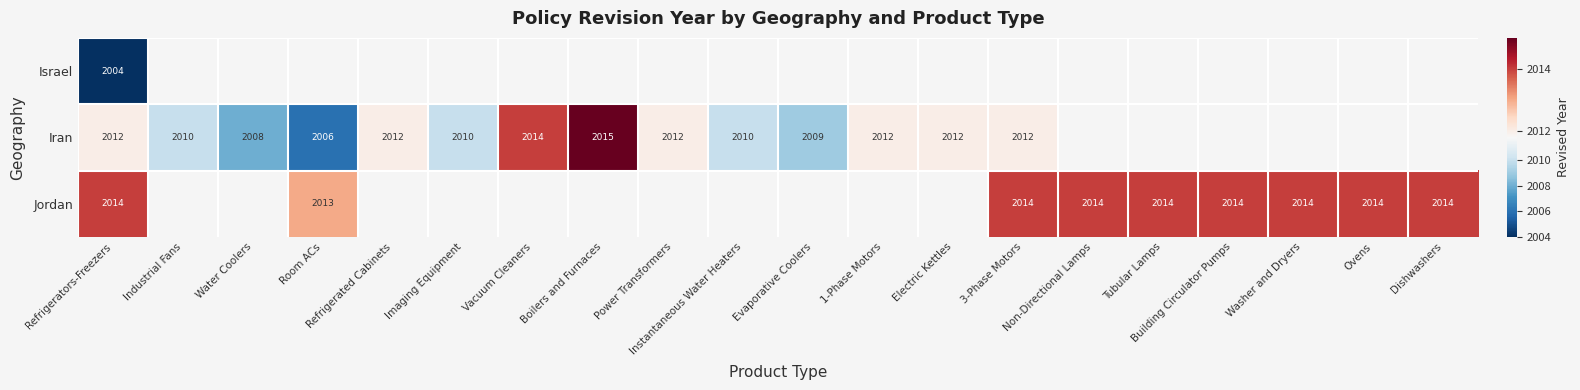

How many distinct data groups are displayed?

3